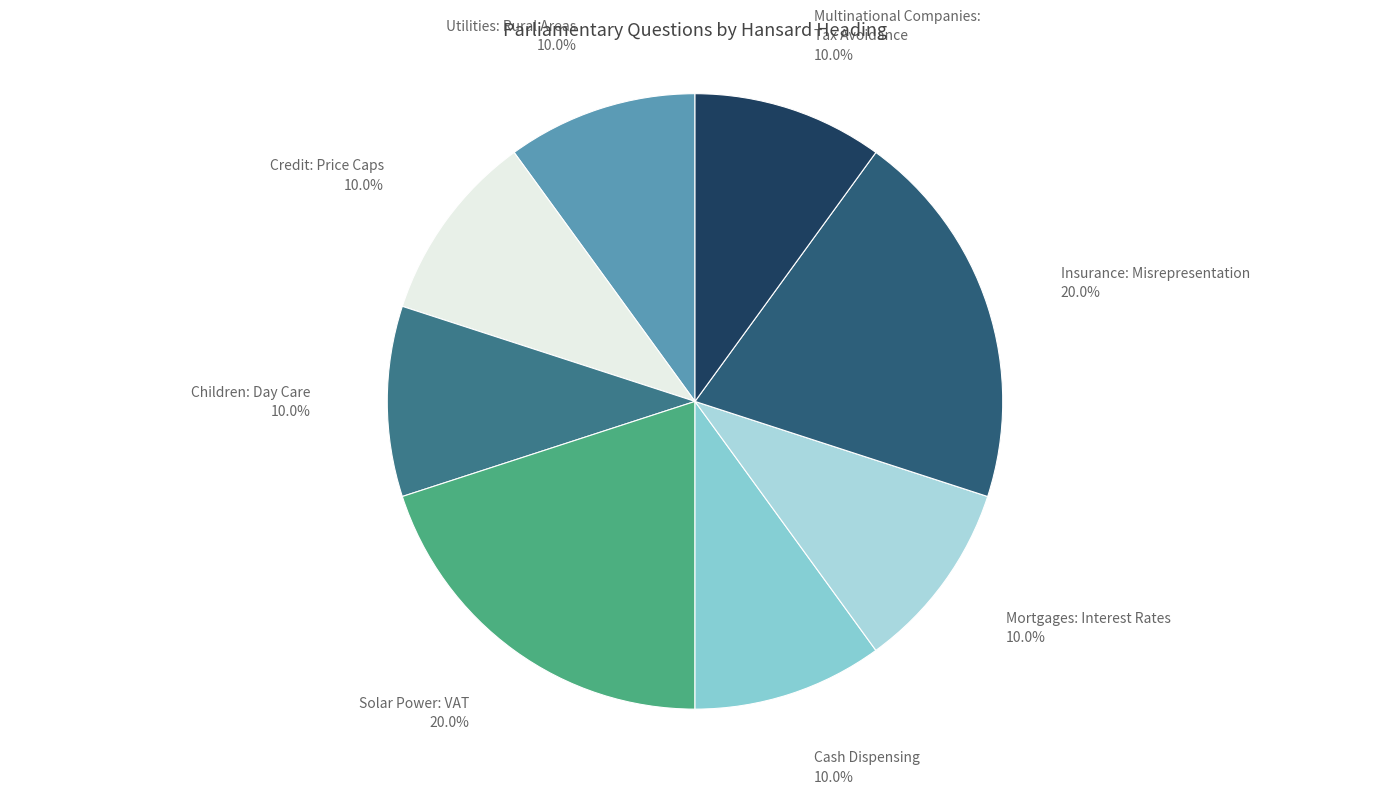

To the nearest percent, what portion does Credit: Price Caps represent?

10%